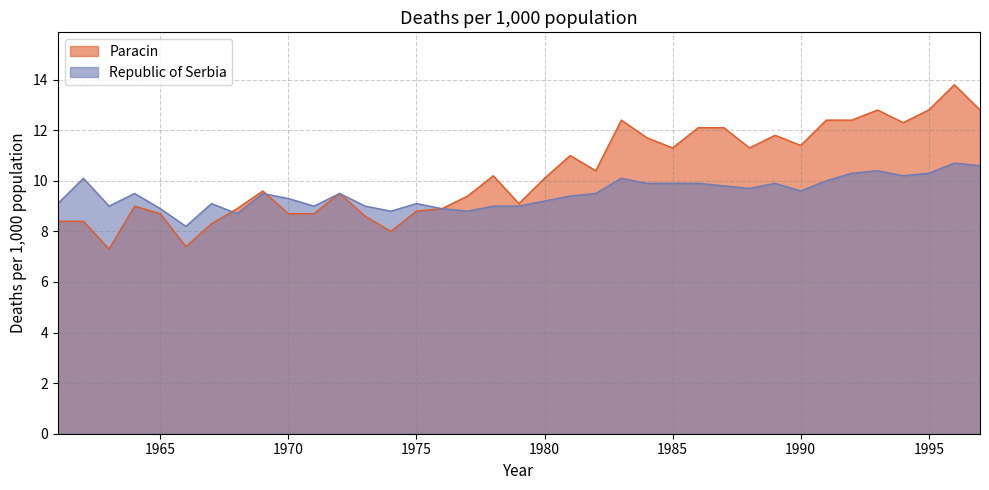

At 1965, list the series in order from largest to smallest.

Republic of Serbia, Paracin